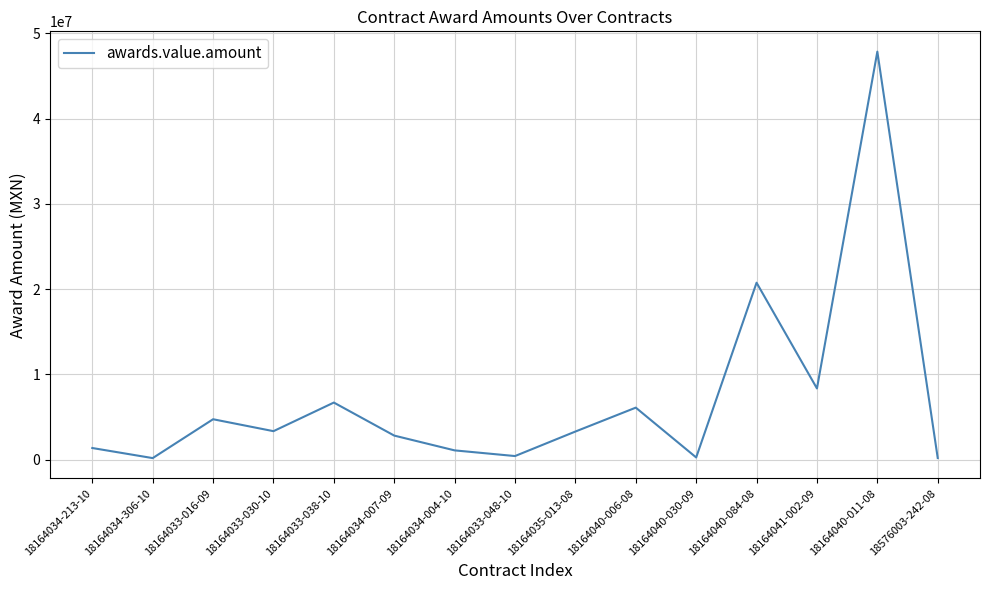

Does the chart display data point markers on the line(s)?

No